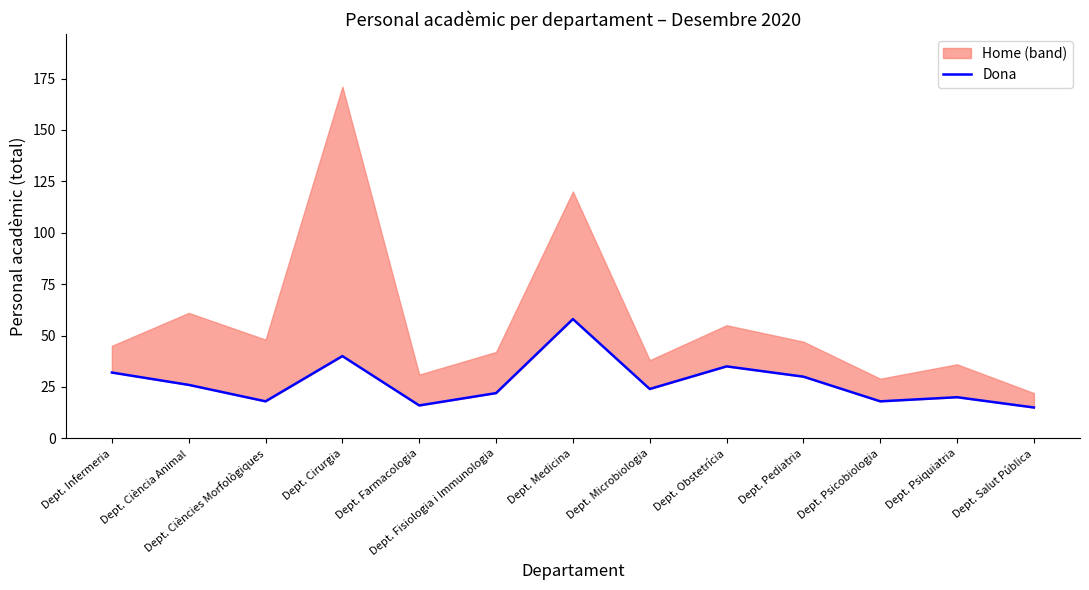

True or false: the data shows 59 at Dept. Obstetrícia.

False